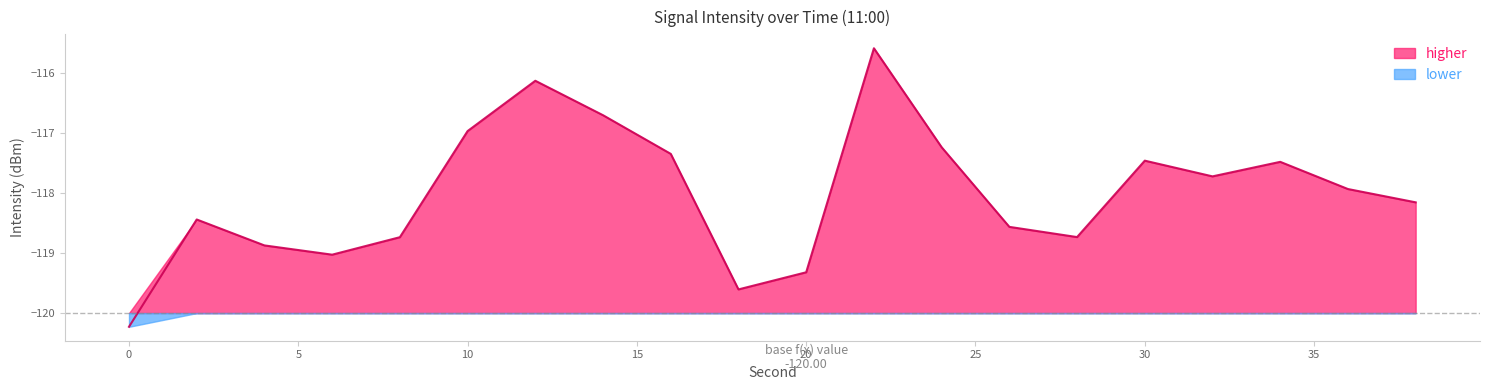

What is the difference between the maximum and minimum values?

4.6